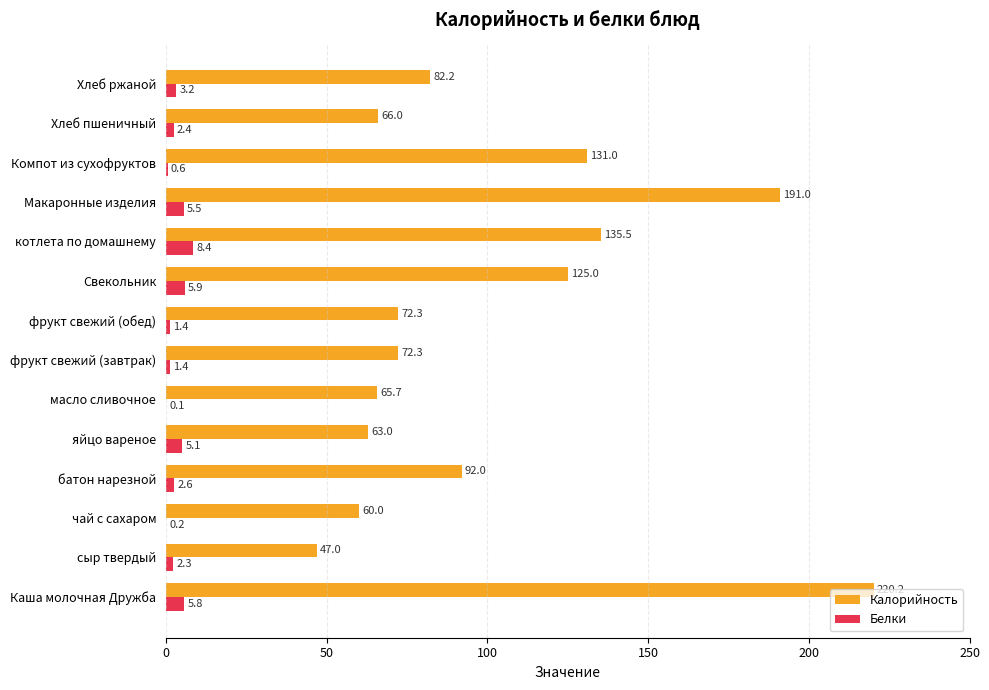

At which category does the chart reach its peak across all series?

Каша молочная Дружба